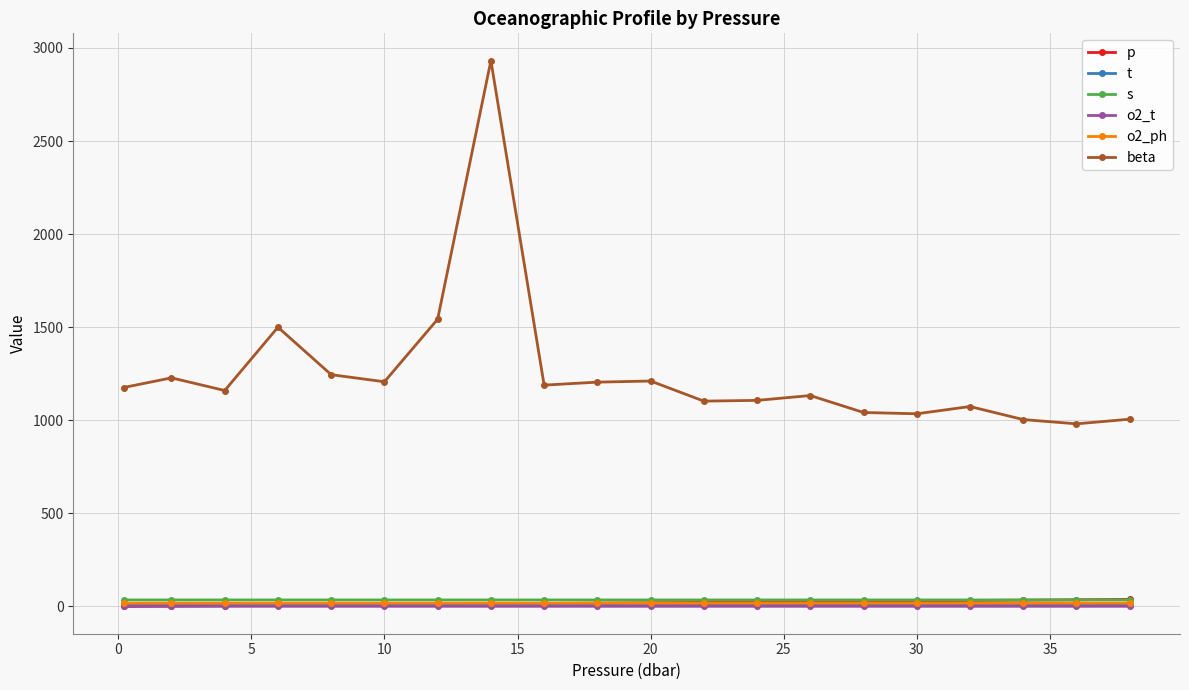

What is the value of the beta point at the 12th from the left?

1103.0